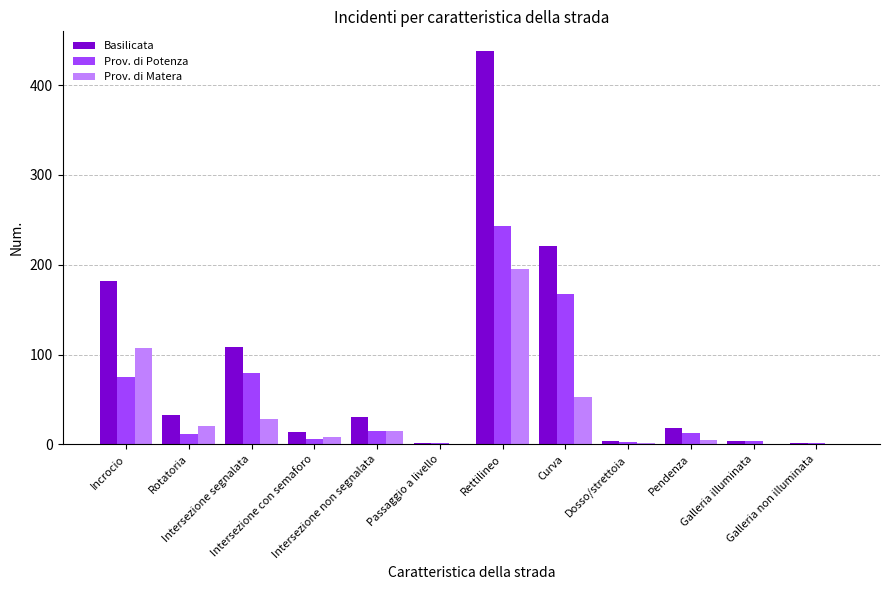

At which label does Basilicata first exceed 30?

Incrocio